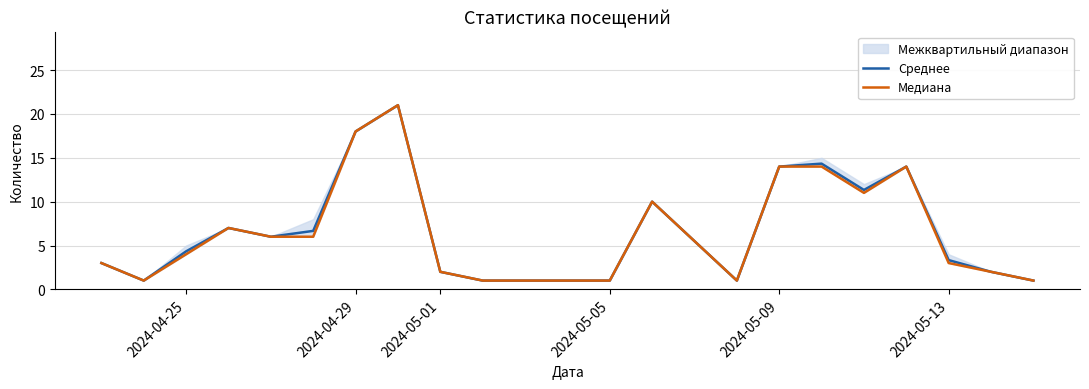

In Медиана, how many points are lower than both neighbors (excluding endpoints)?

3